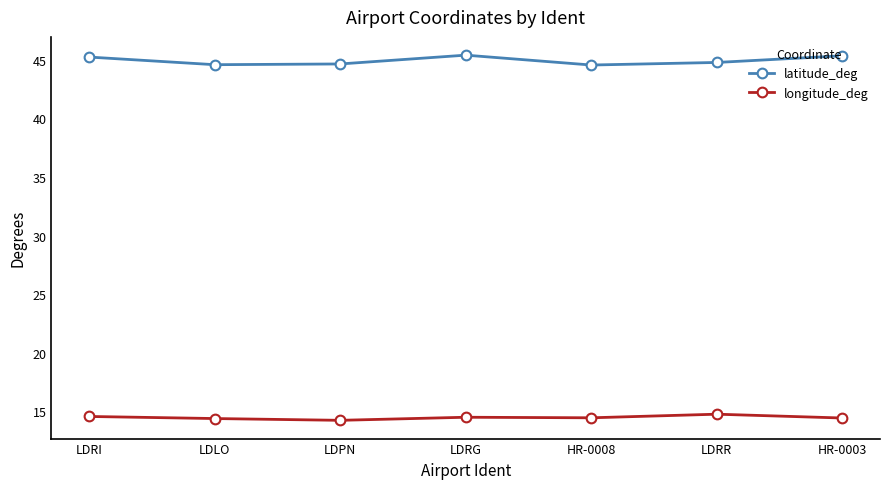

At LDPN, list the series in order from smallest to largest.

longitude_deg, latitude_deg